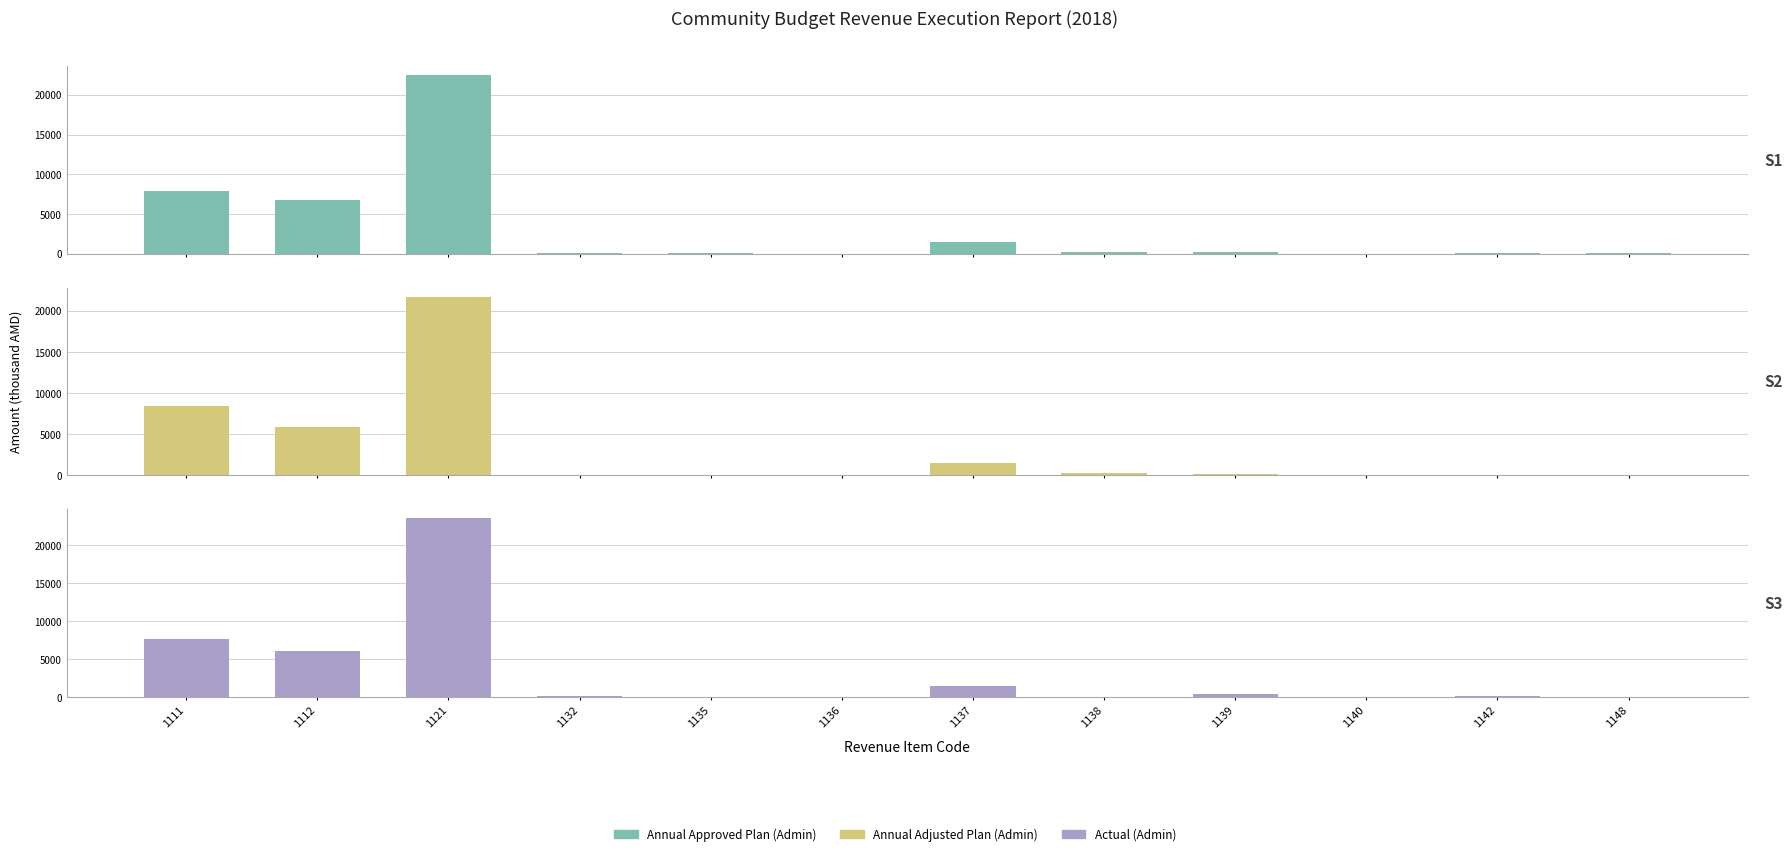

Reading right to left, transcribe all the data shown in this chart.

Annual Approved Plan (Admin): 1148=60.0	1142=100.0	1140=25.0	1139=200.0	1138=280.0	1137=1508.0	1136=0.0	1135=45.0	1132=45.0	1121=22486.9	1112=6738.7	1111=7888.6
Annual Adjusted Plan (Admin): 1148=60.0	1142=100.0	1140=25.0	1139=200.0	1138=280.0	1137=1508.0	1136=0.0	1135=45.0	1132=45.0	1121=21713.6	1112=5848.4	1111=8422.9
Actual (Admin): 1148=70.5	1142=128.6	1140=25.0	1139=400.0	1138=10.9	1137=1423.0	1136=5.0	1135=48.0	1132=140.0	1121=23587.0	1112=6098.1	1111=7619.8